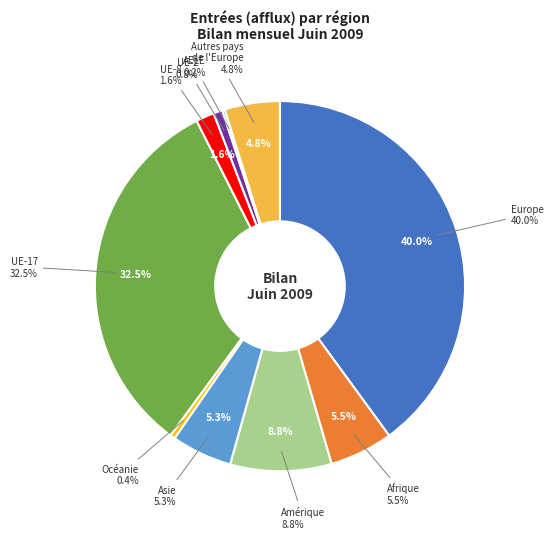

True or false: AELE accounts for 1% of the total.

False